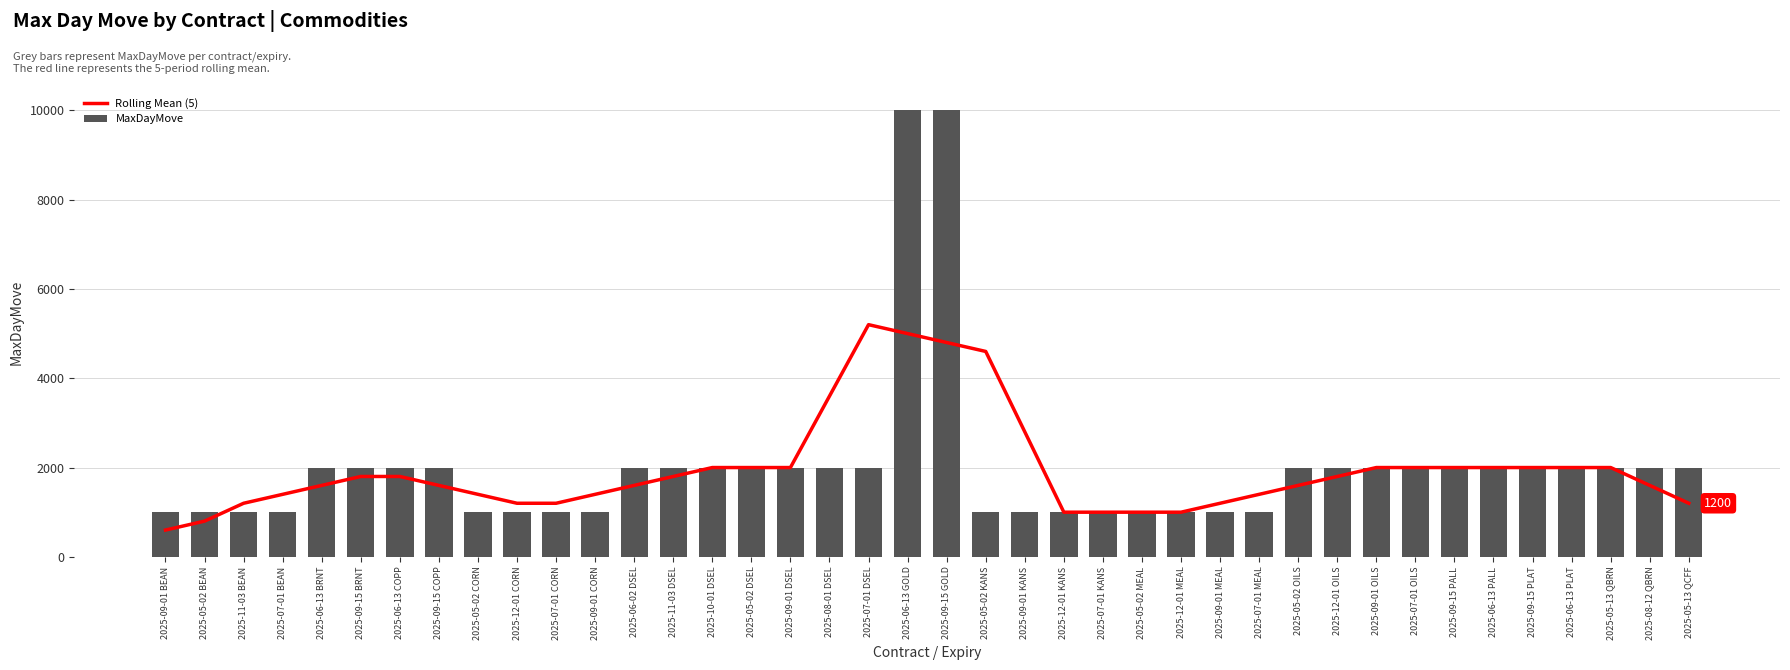

How many data points in MaxDayMove are above 2000?

2